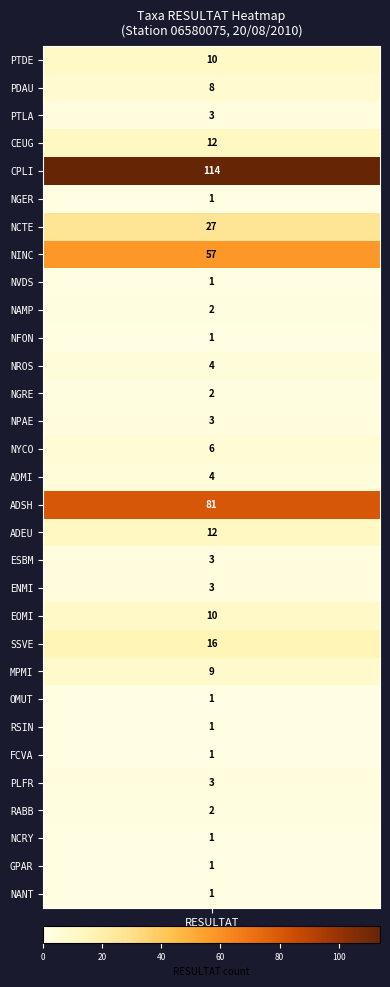

True or false: the data shows 3 at 13.

True